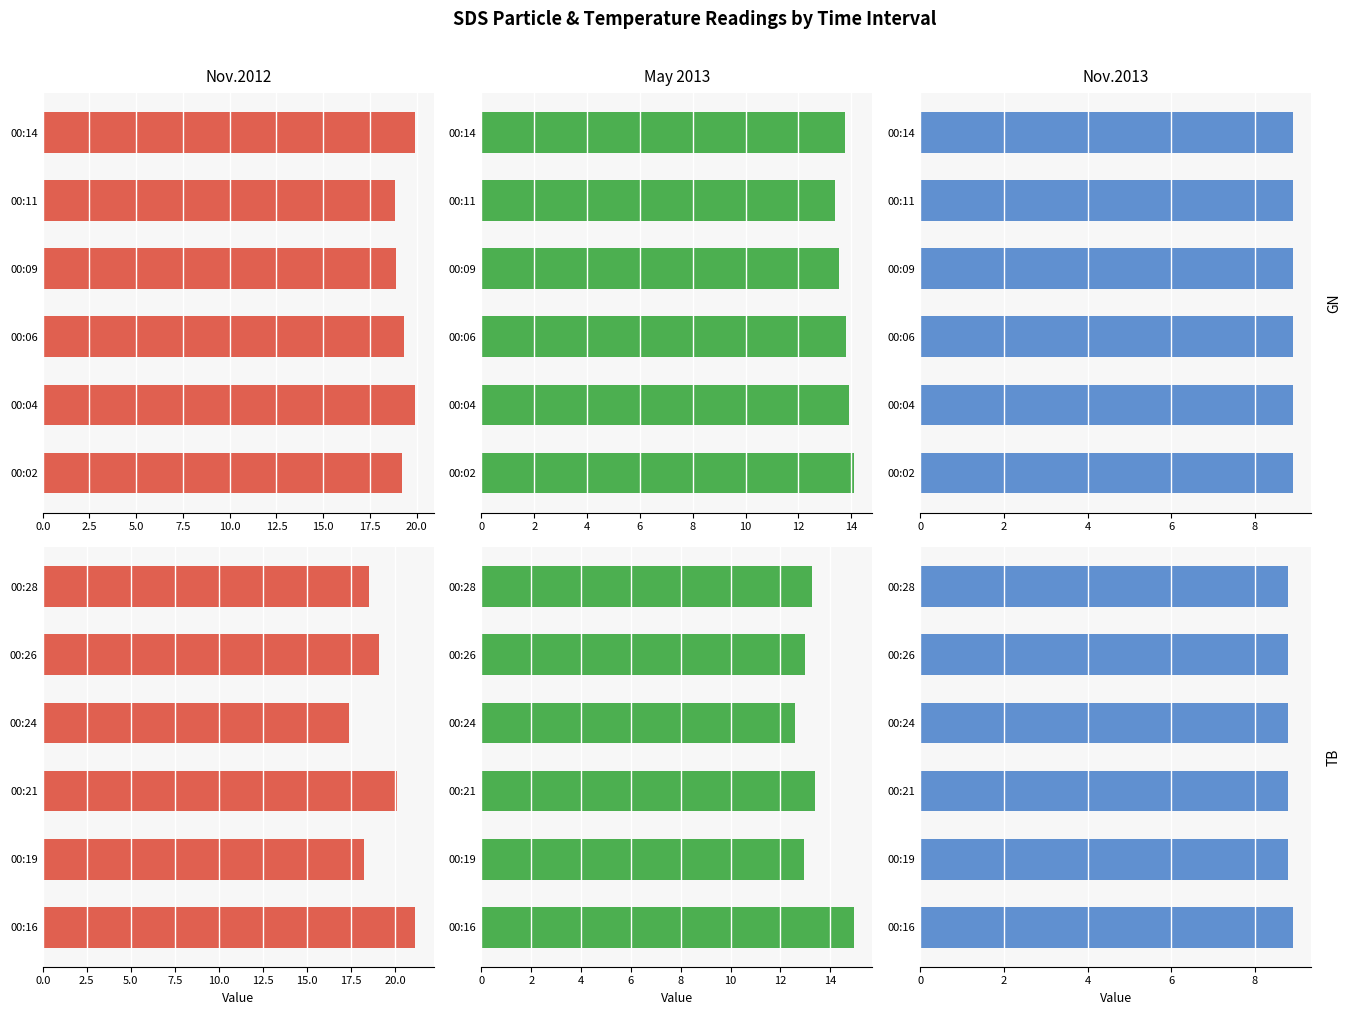

What is the difference between the second highest and second lowest values in the SDS_P1 series?

1.9